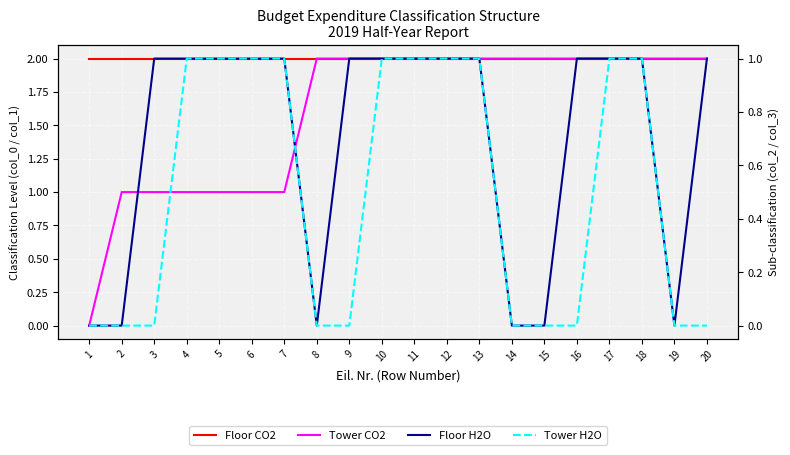

Which category has the lowest value in the Floor H2O series?

1